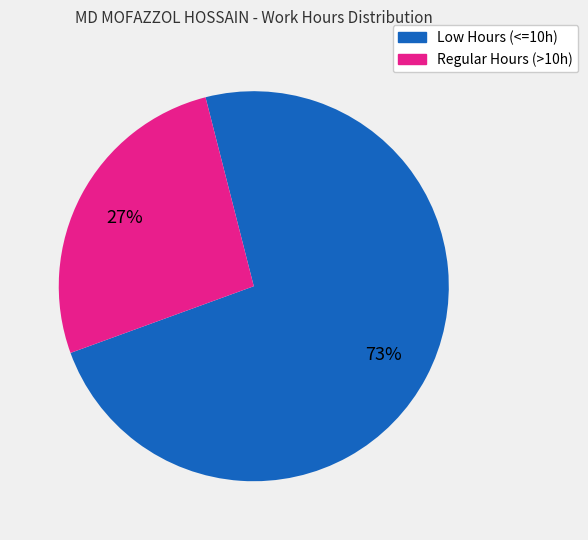

Count the number of slices in the pie.

2